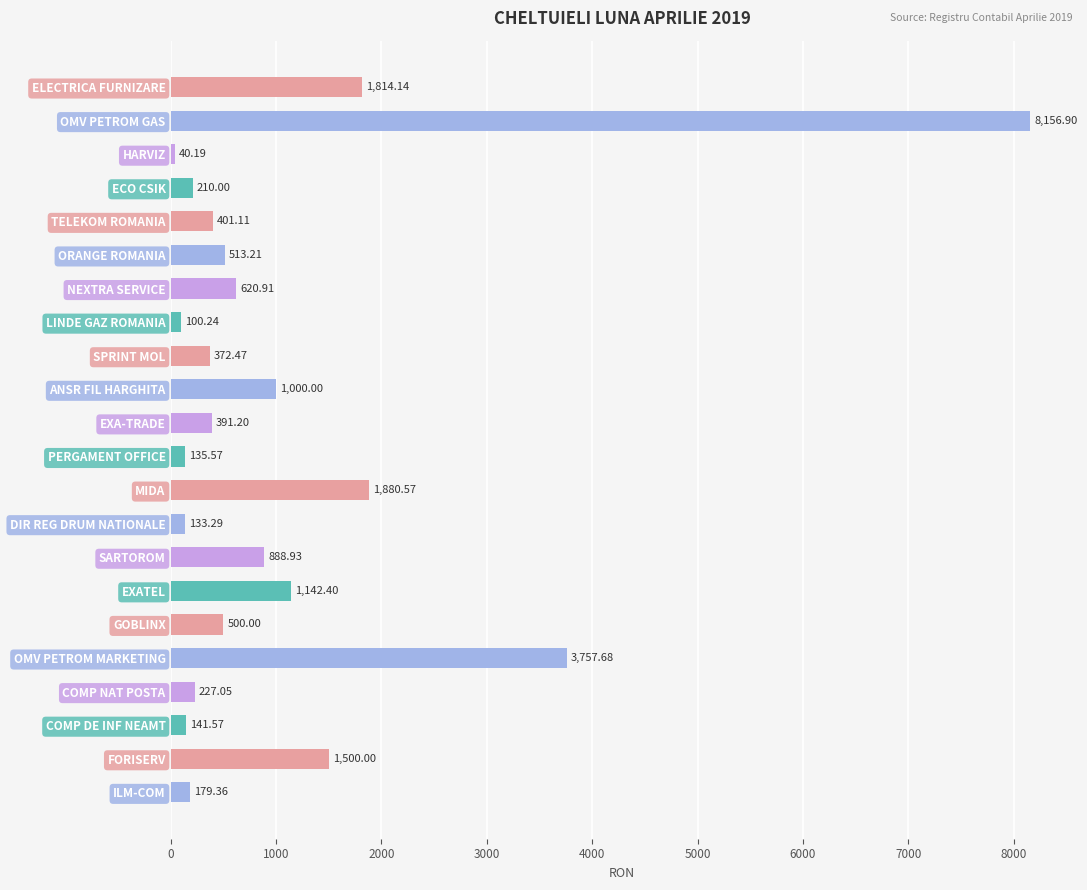

What is the label of the 19th bar from the top?

COMP NAT POSTA